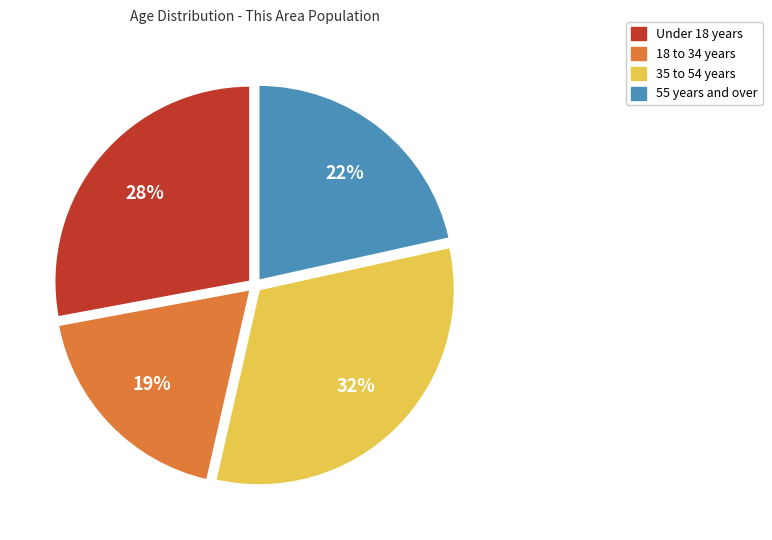

Does any single category account for the majority?

No